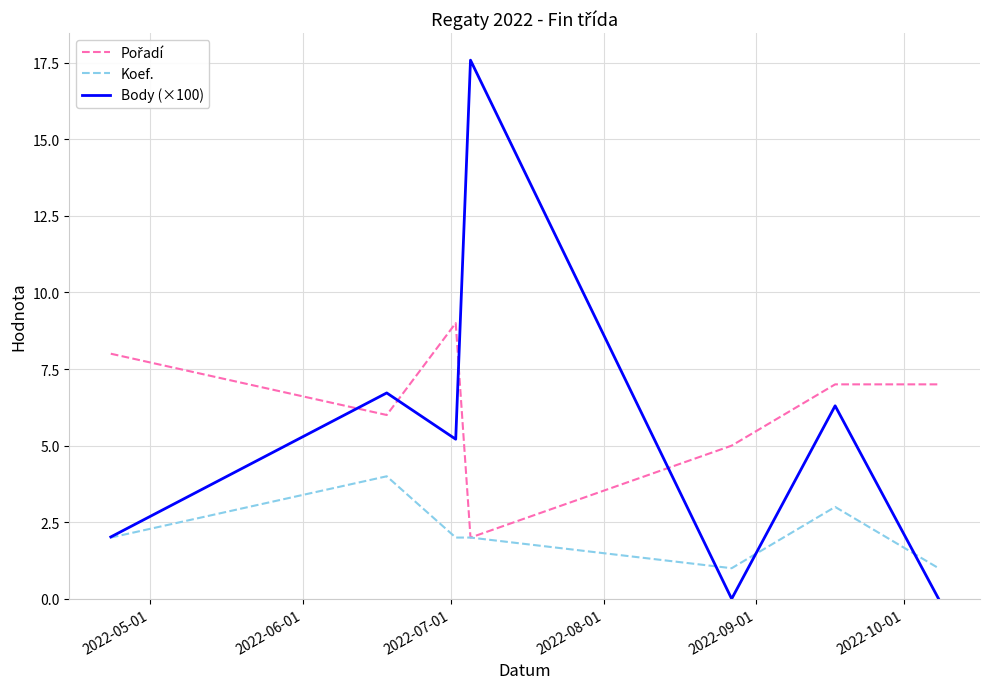

What is the lowest value of the Koef. series?

1.0